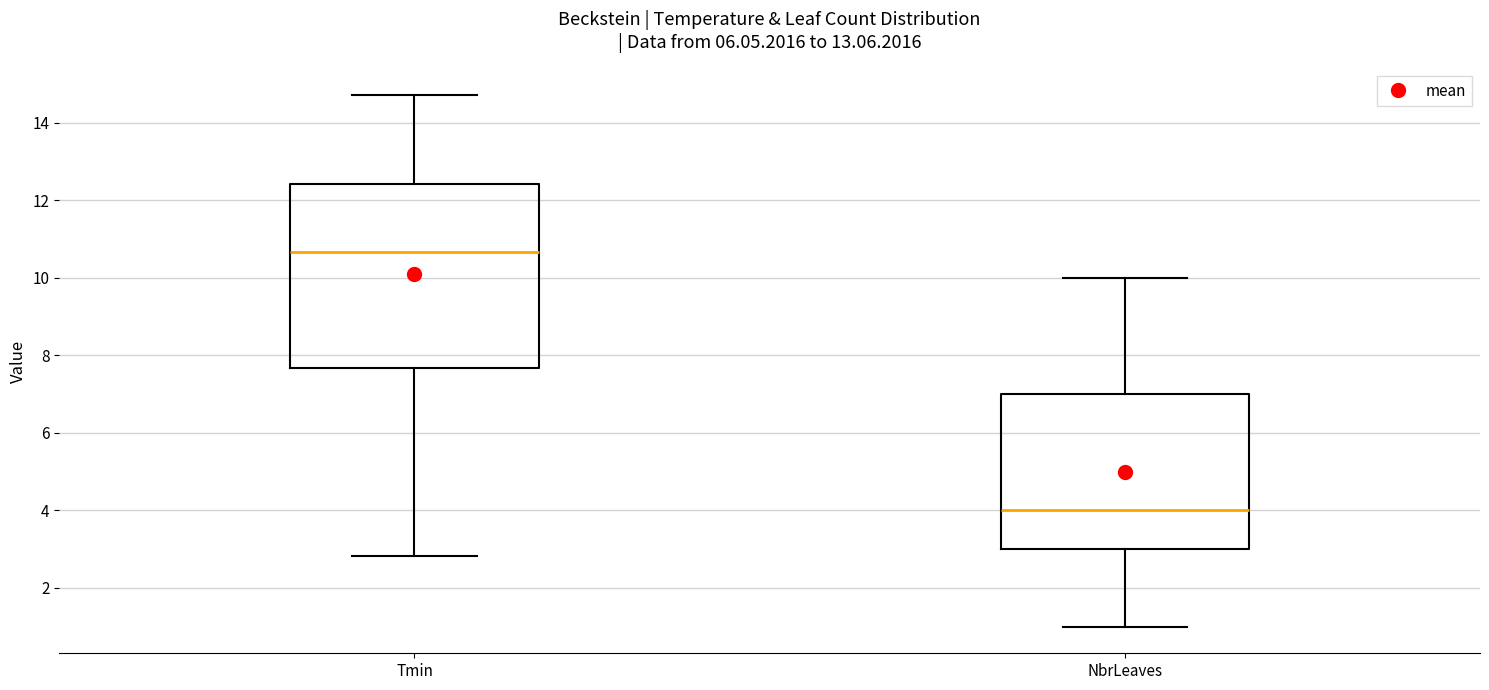

Reading left to right, transcribe this box plot: for each box, give where its median line is, the range the box spans, and where its two whiskers end, as read against the y-axis. The values are not printed on the chart, so give them approximately, as read against the axis.

Tmin: median 10.6, box 7.6 to 12.4, whiskers 2.8 to 14.8
NbrLeaves: median 4.0, box 3.0 to 7.0, whiskers 1.0 to 10.0